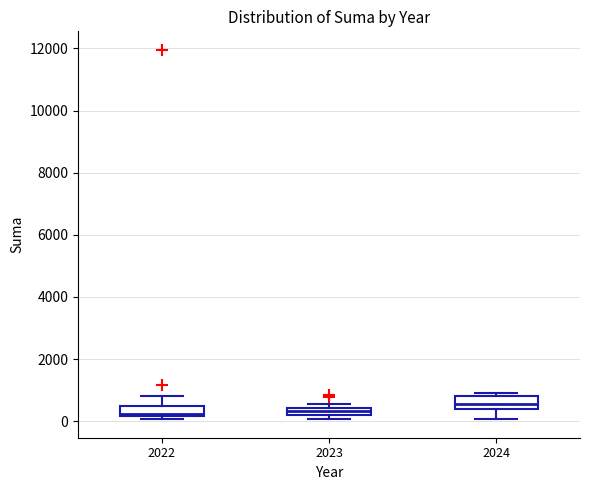

Where is the upper edge of the box at x = 2023 on the y-axis? The values are not printed on the chart, so give them approximately, as read against the axis.

400